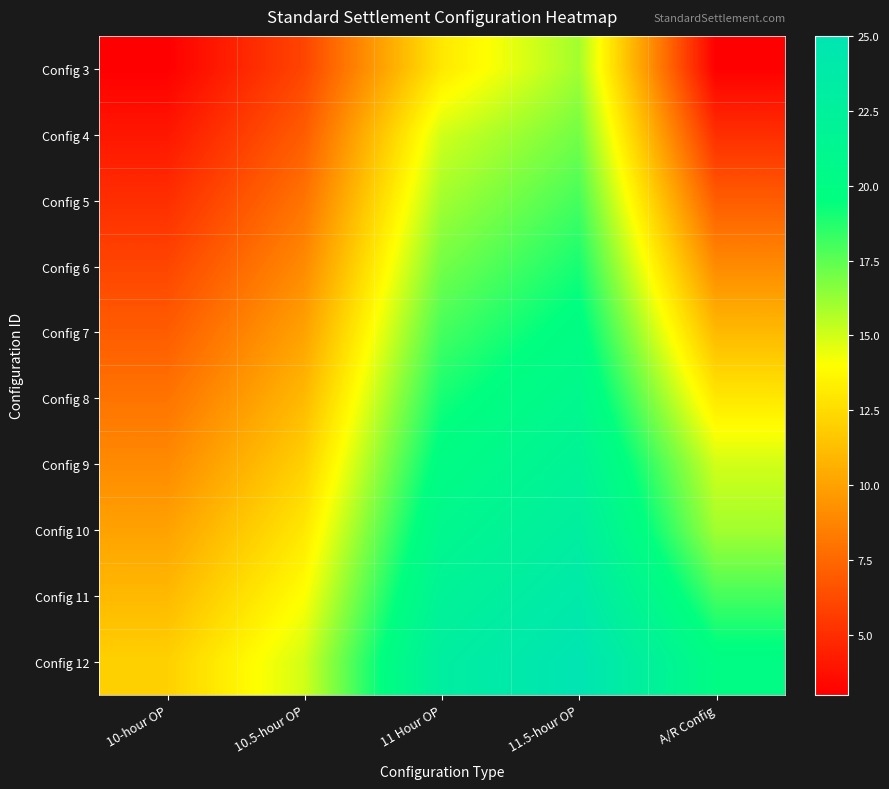

What is the spread (max minus min) of values at 11 Hour OP?

10